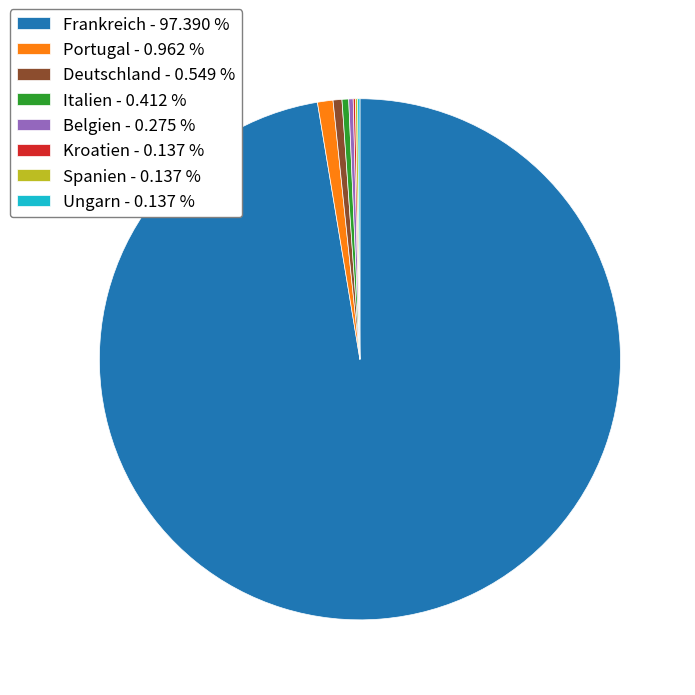

Do Portugal - 0.962 % and Frankreich - 97.390 % together represent more than half of the pie?

Yes